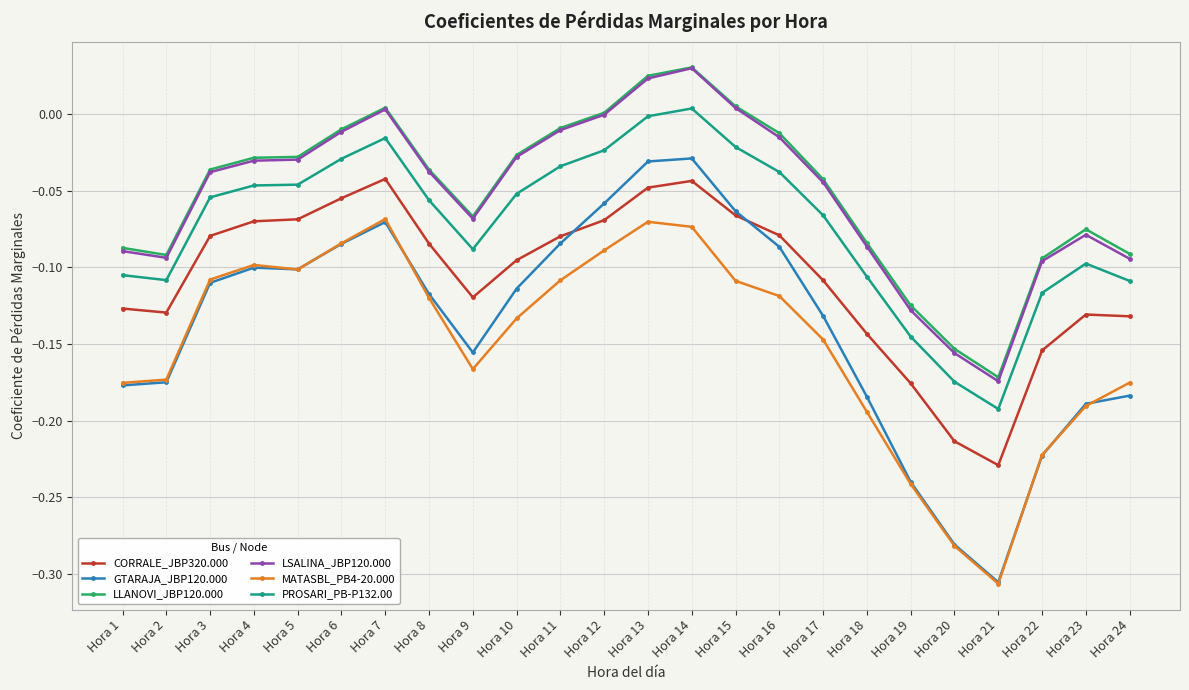

Between Hora 1 and Hora 8, which series saw the biggest shift?

GTARAJA_JBP120.000